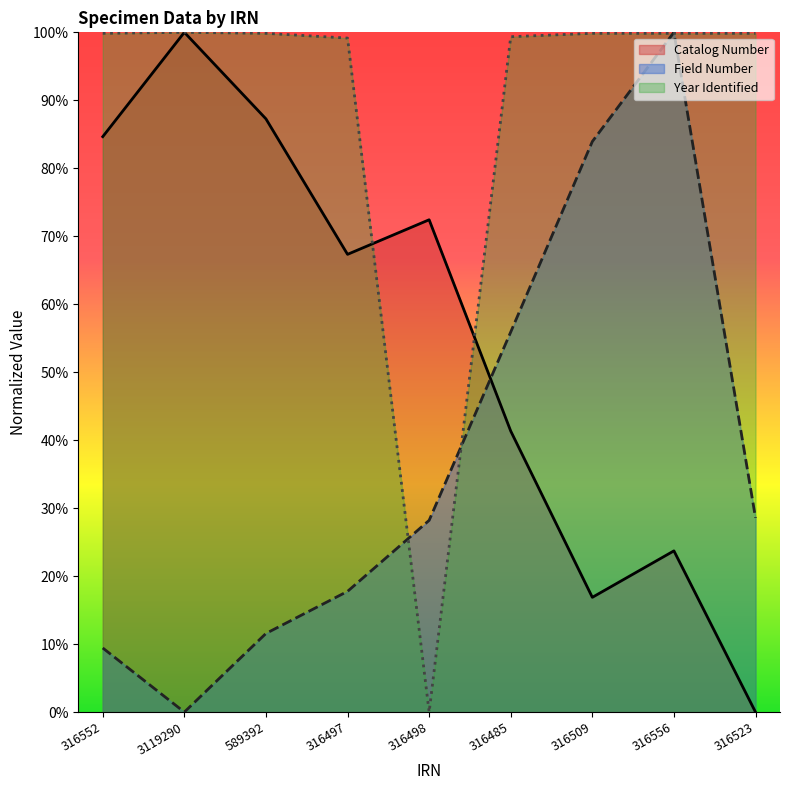

At which category is the sum across all series the highest?

316556